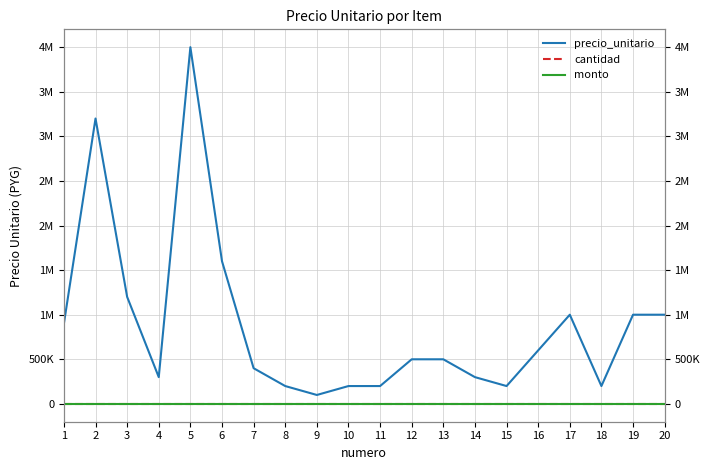

What is the difference between the highest and lowest values at 17?

1000000